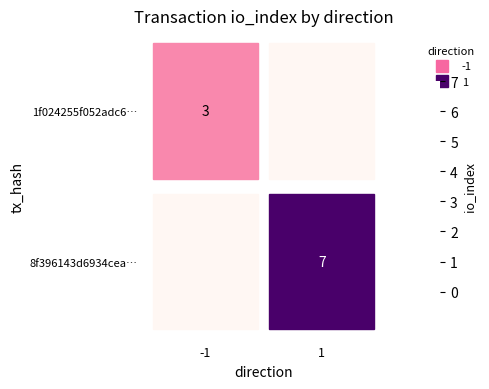

What is the total value across all series at 1?

7